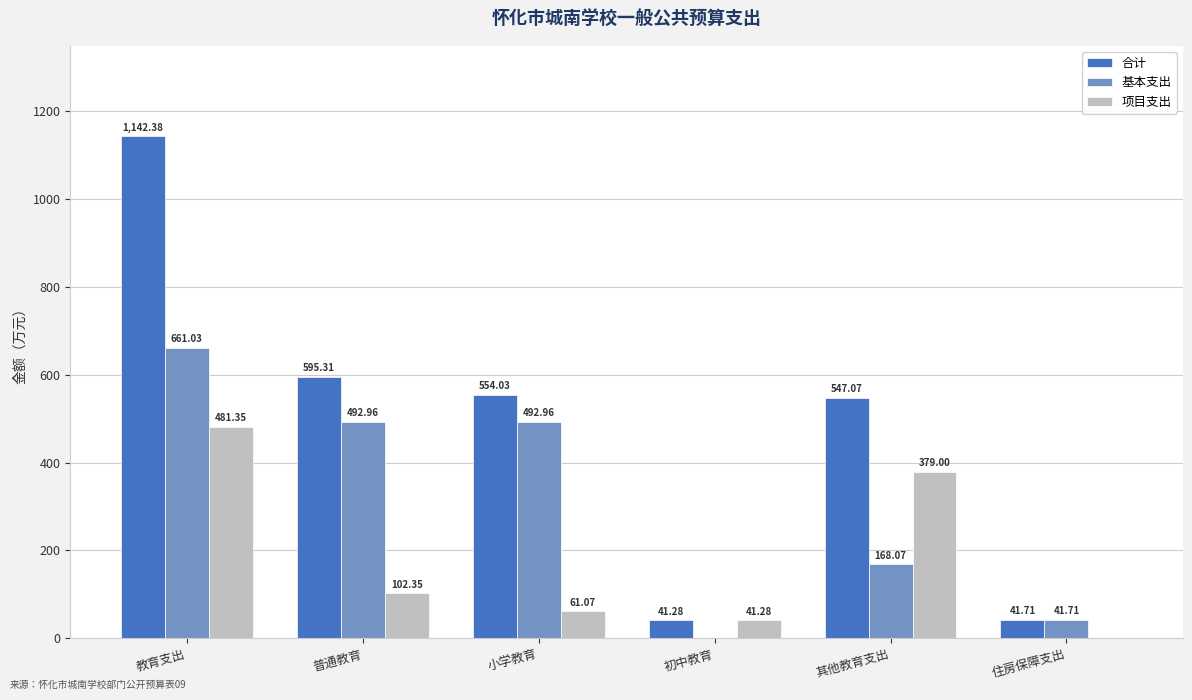

How many values in 项目支出 are above zero?

5